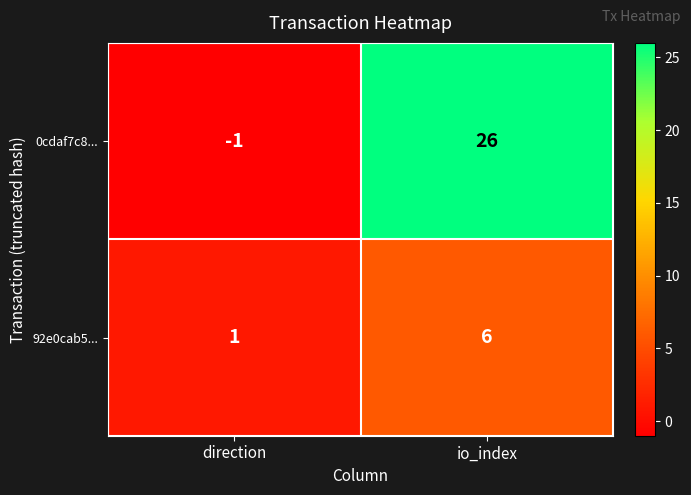

Reading left to right, list all the values displayed in this chart.

0cdaf7c8...: direction=-1	io_index=26
92e0cab5...: direction=1	io_index=6